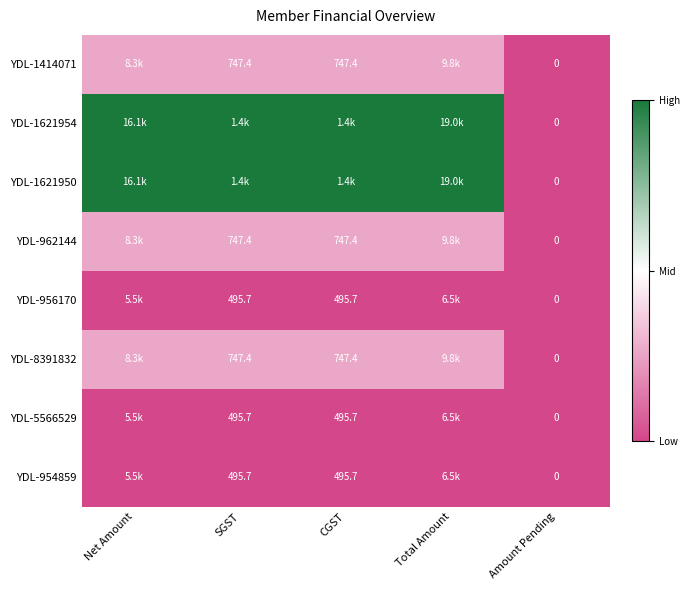

How many data points does each series have?

5